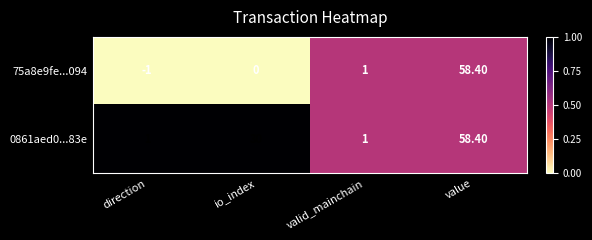

Rank the categories by 75a8e9fe...094 value from lowest to highest.

direction, io_index, valid_mainchain, value